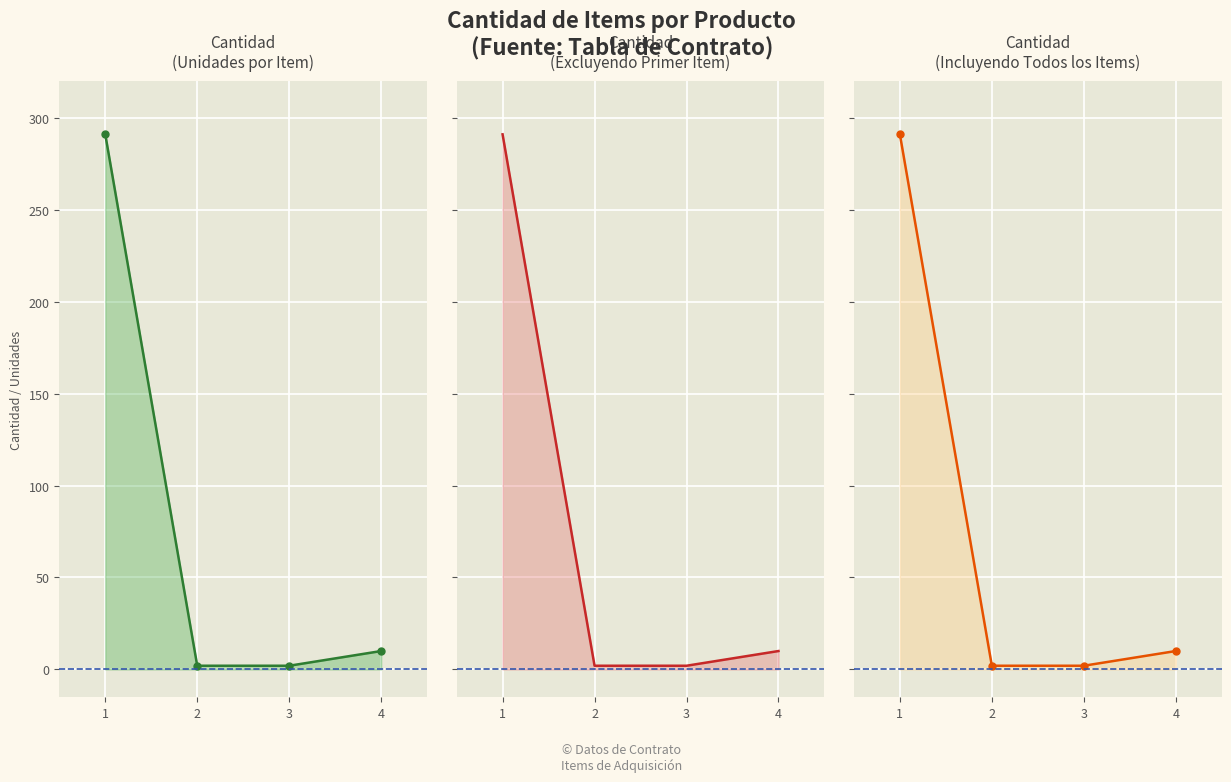

Reading right to left, what are all the values shown in this chart?

4=10	3=2	2=2	1=291